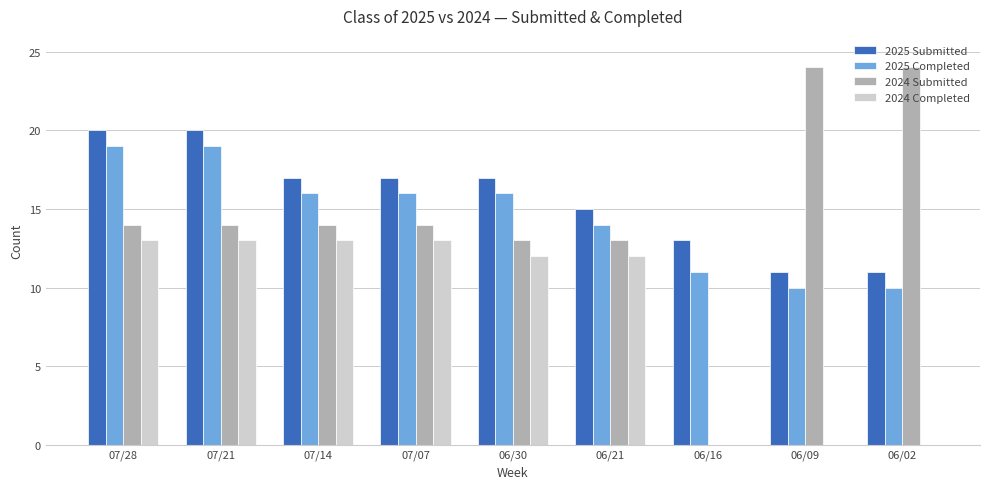

What is the maximum value shown in the chart?

24